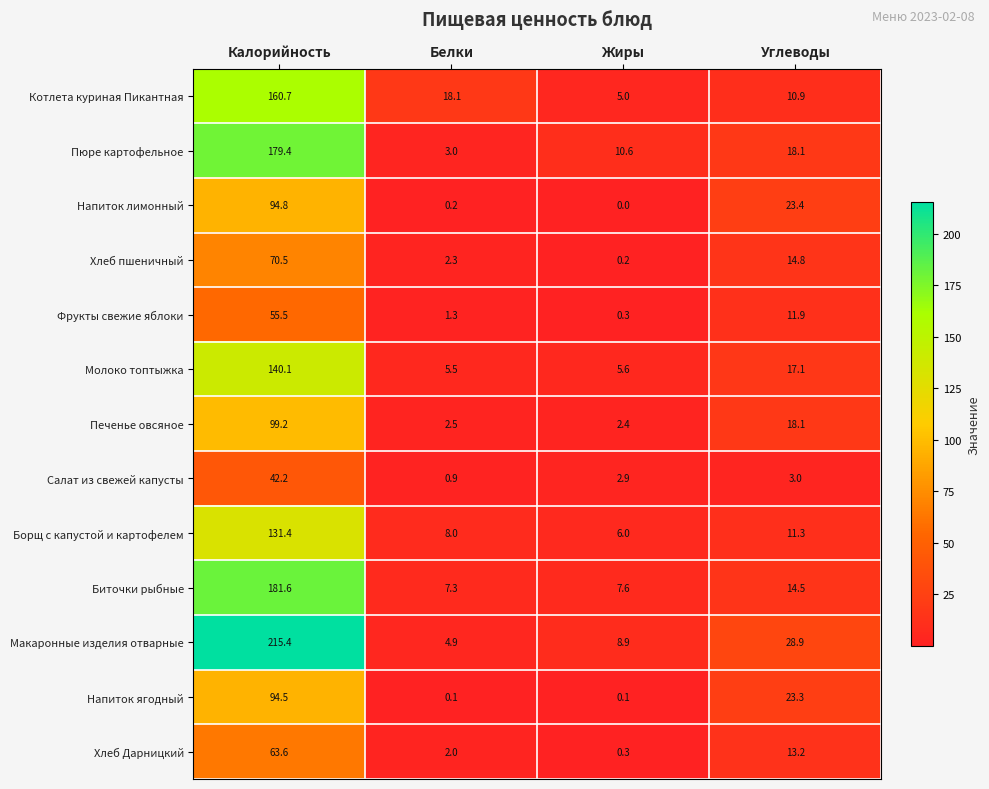

At which category is the sum across all series the highest?

Калорийность